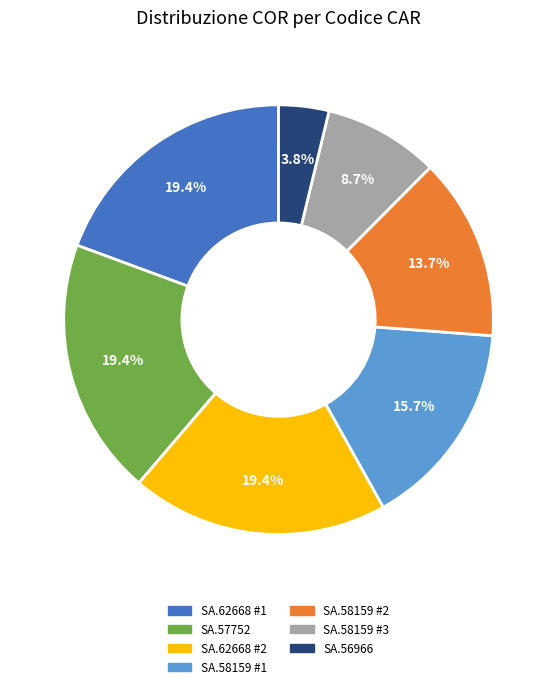

Is there any slice that represents more than half of the pie?

No